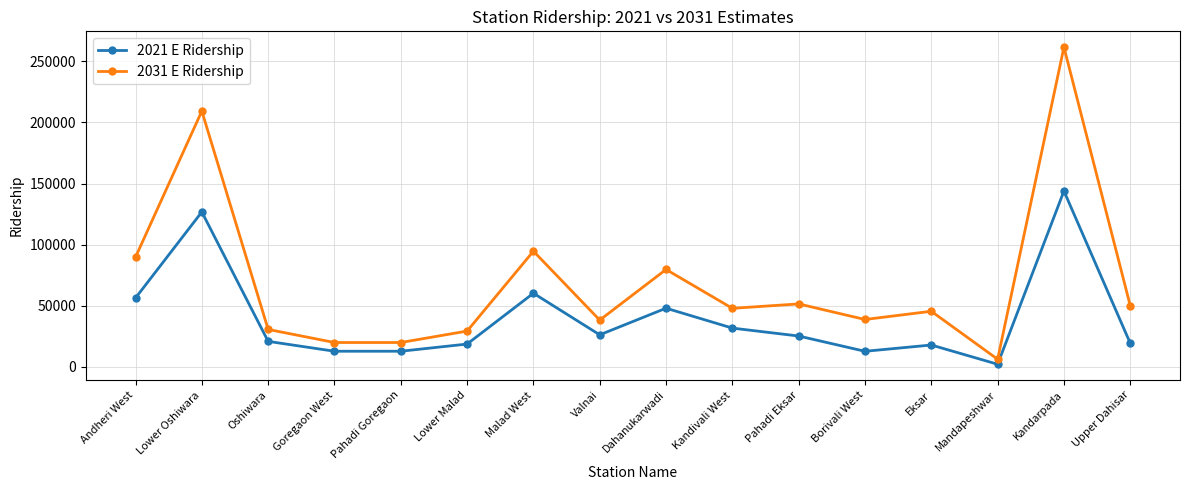

Between Andheri West and Oshiwara, which series saw the biggest shift?

2031 E Ridership